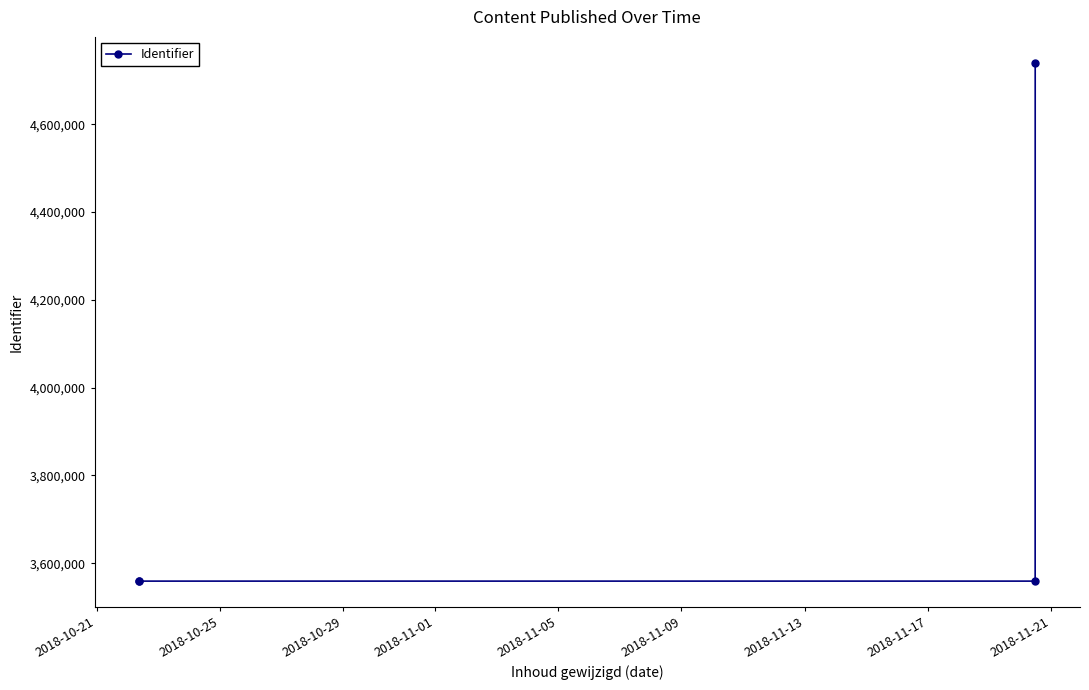

What is the minimum value shown in the chart?

3559138